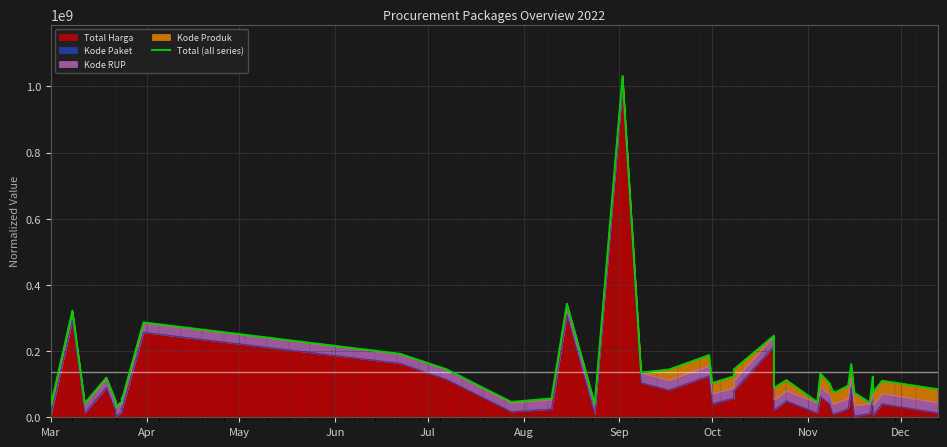

How many points are higher than both their immediate neighbors (excluding endpoints)?

13